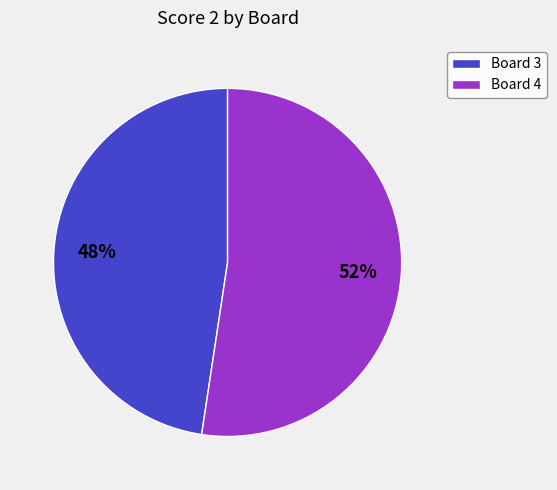

How many segments does this pie chart have?

2